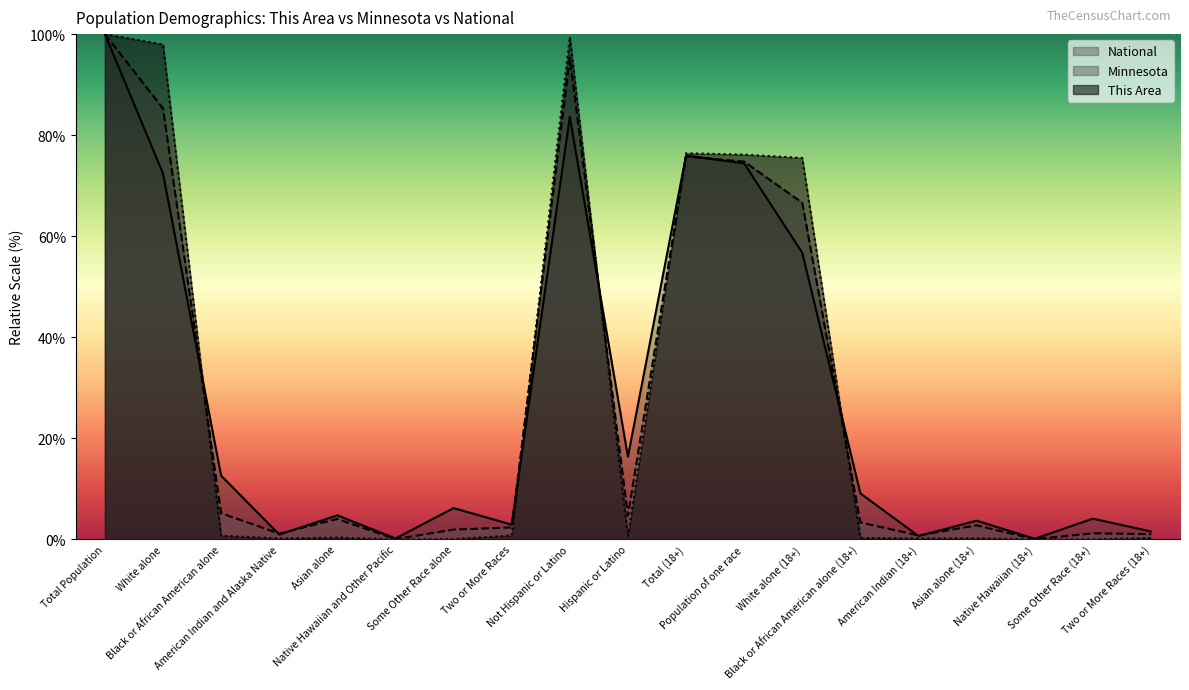

At which label is This Area closest to 50?

White alone (18+)